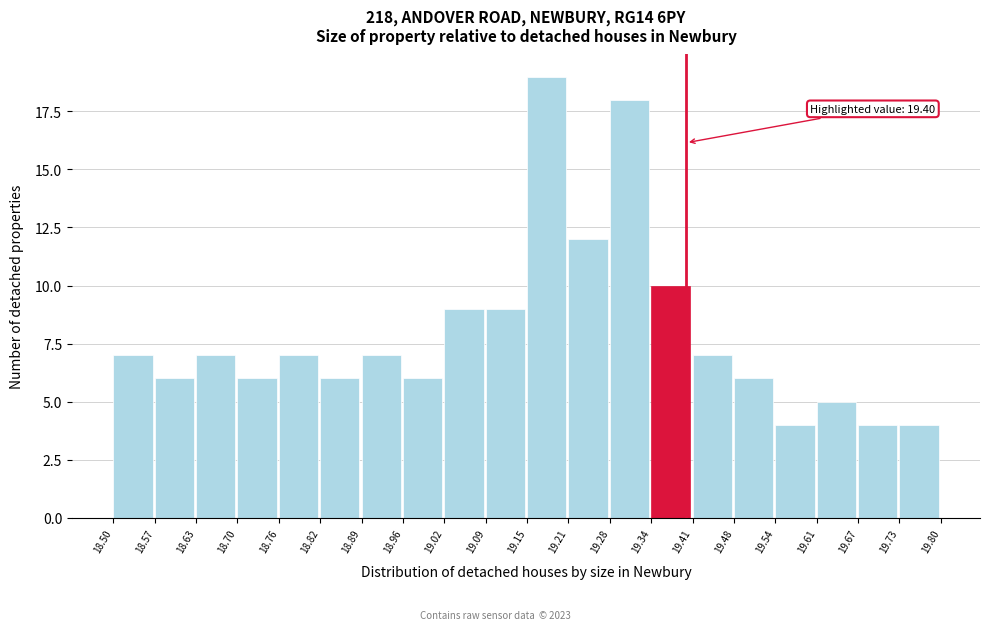

Which range on the x-axis has the tallest bar?

19.15 to 19.21